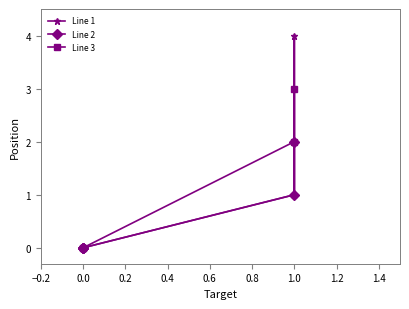

What is the sum of the values at 1 and 1?

4